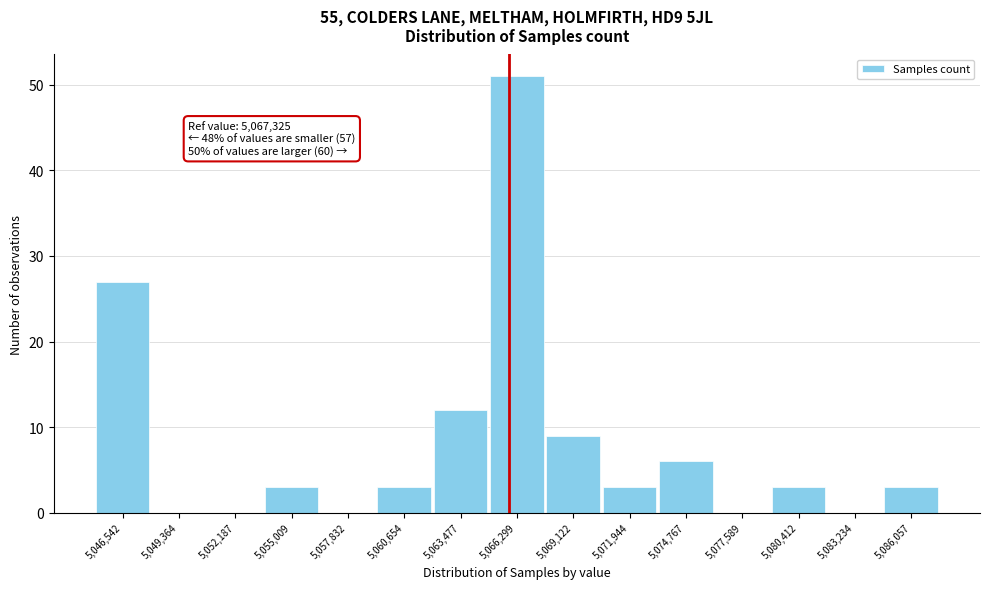

Reading left to right, extract all data points from this chart.

5,046,542=27	5,049,364=0	5,052,187=0	5,055,009=3	5,057,832=0	5,060,654=3	5,063,477=12	5,066,299=51	5,069,122=9	5,071,944=3	5,074,767=6	5,077,589=0	5,080,412=3	5,083,234=0	5,086,057=3